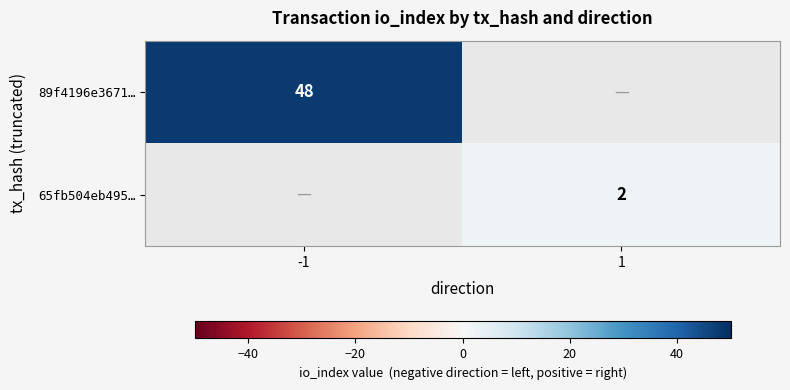

Is it true that 65fb504eb495… equals 1 at 1?

False